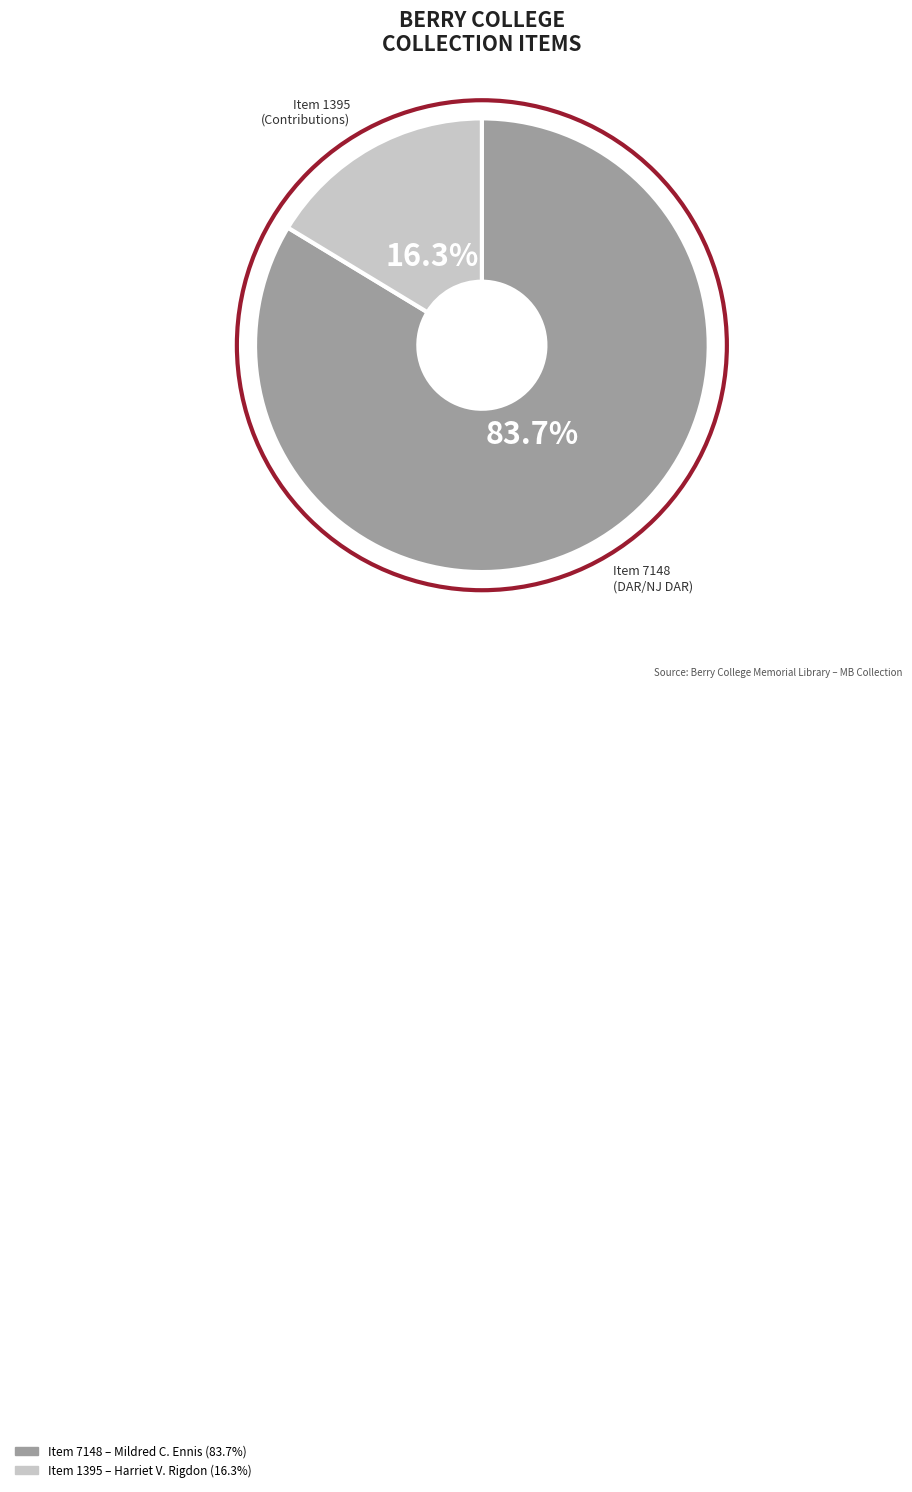

Is there any slice that represents more than half of the pie?

Yes